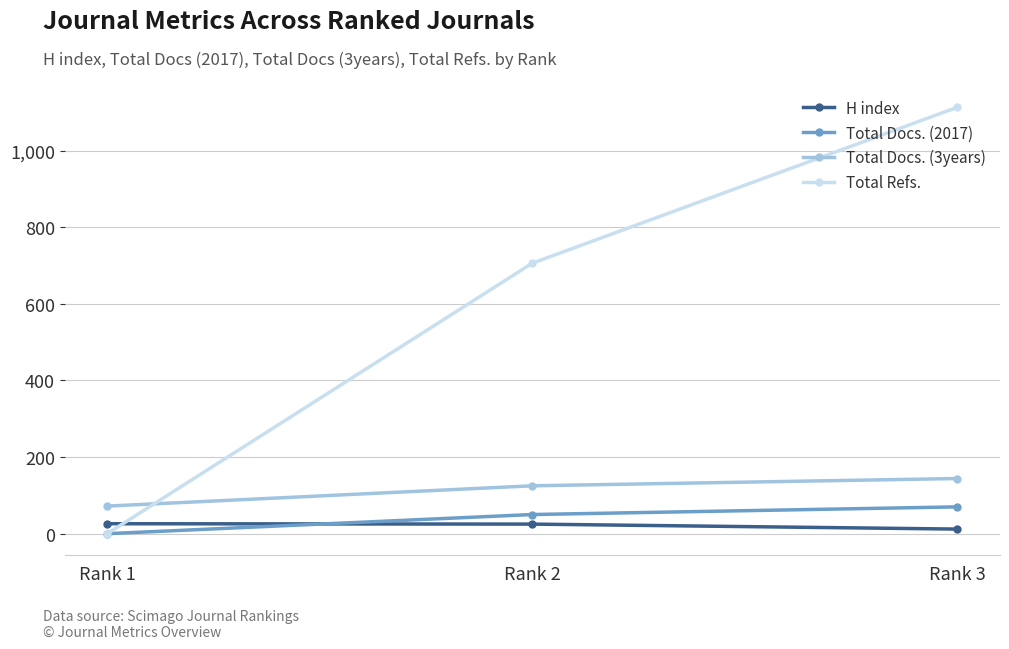

What is the difference between the highest and lowest values at Rank 3?

1101